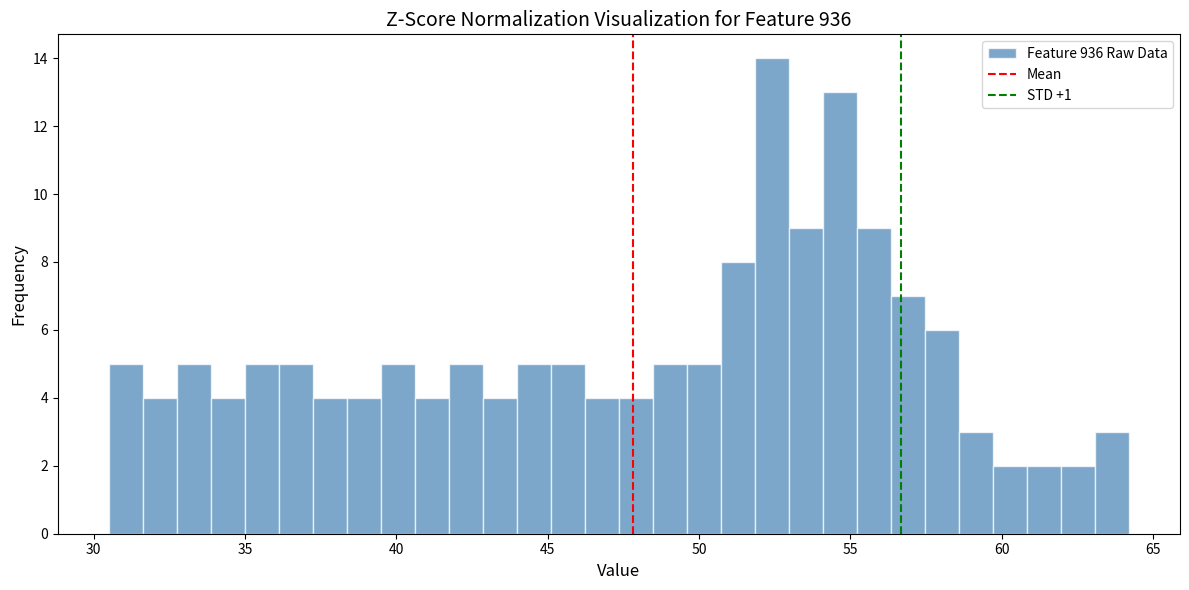

Around what value on the x-axis is the tallest bar? Give the approximate position of its centre, as read against the axis.

52.5